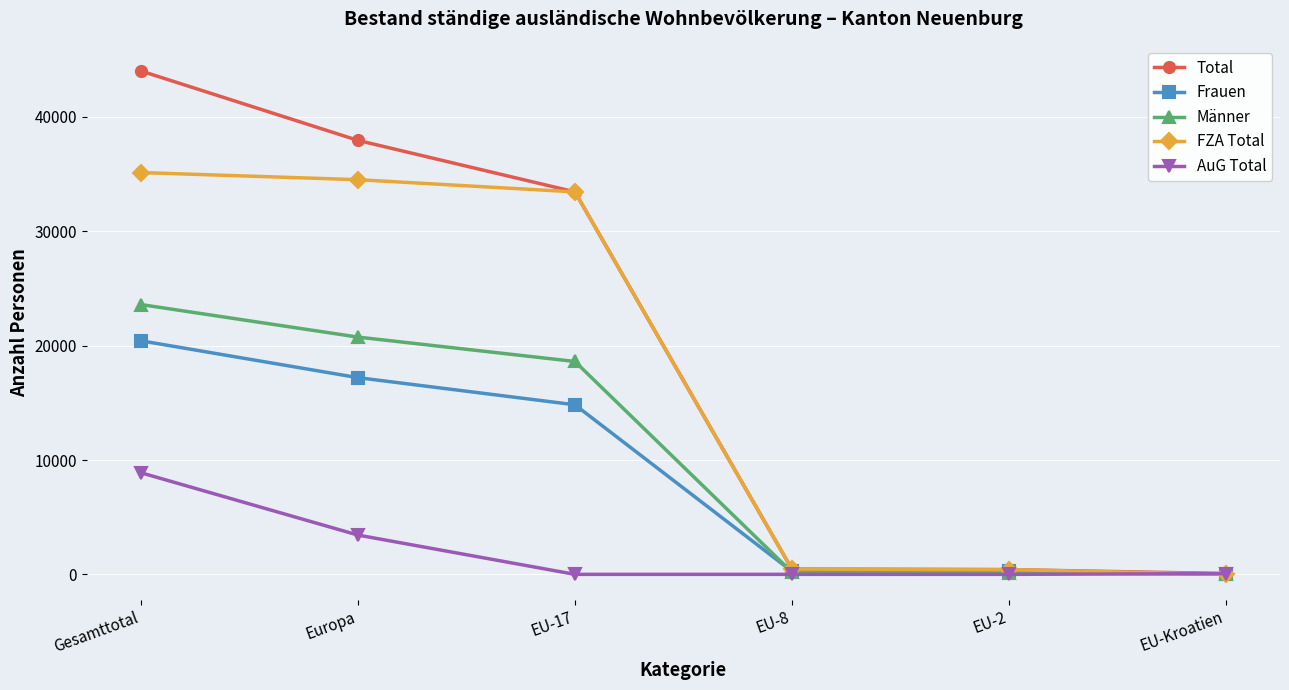

What is the maximum value for Frauen?

20425